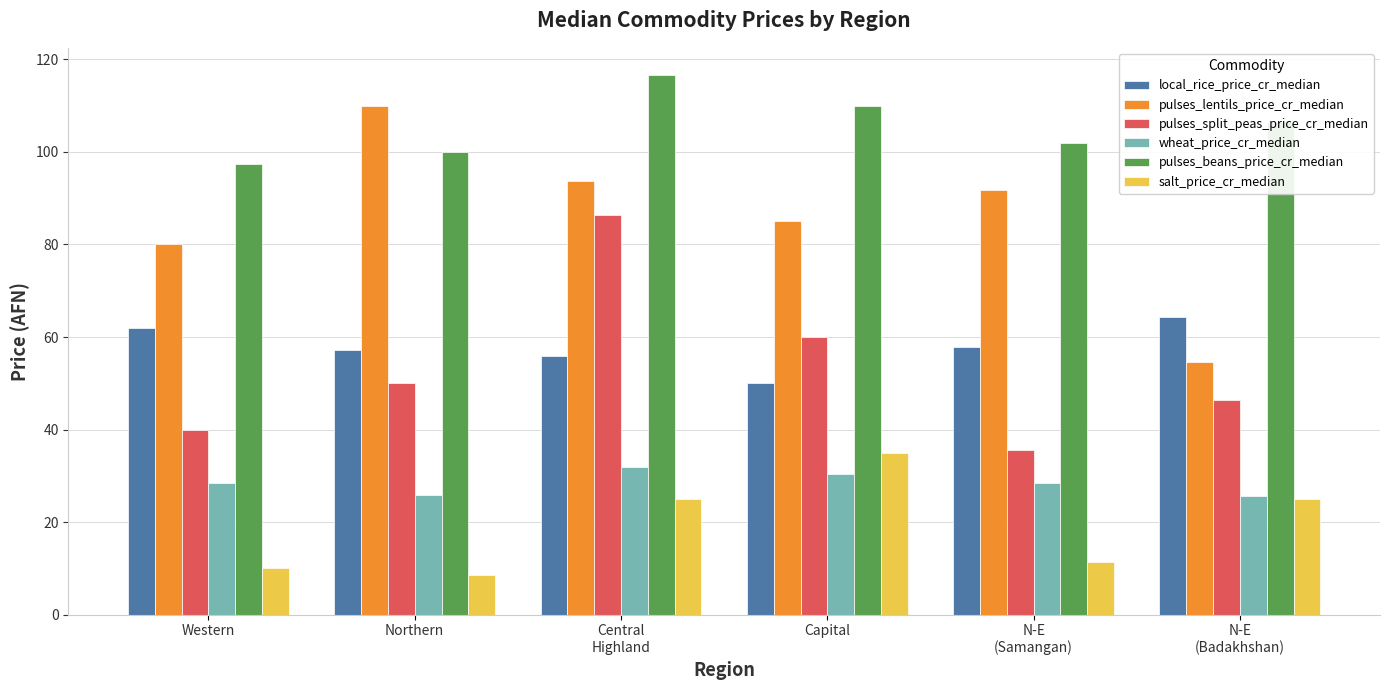

What are all the series names shown in the legend?

local_rice_price_cr_median, pulses_lentils_price_cr_median, pulses_split_peas_price_cr_median, wheat_price_cr_median, pulses_beans_price_cr_median, salt_price_cr_median